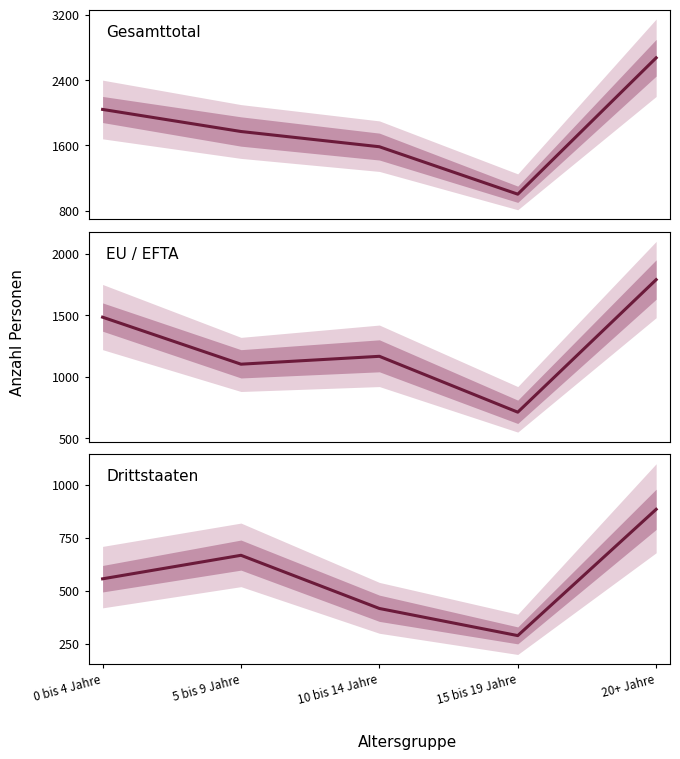

True or false: Gesamttotal and Drittstaaten intersect in this chart.

False